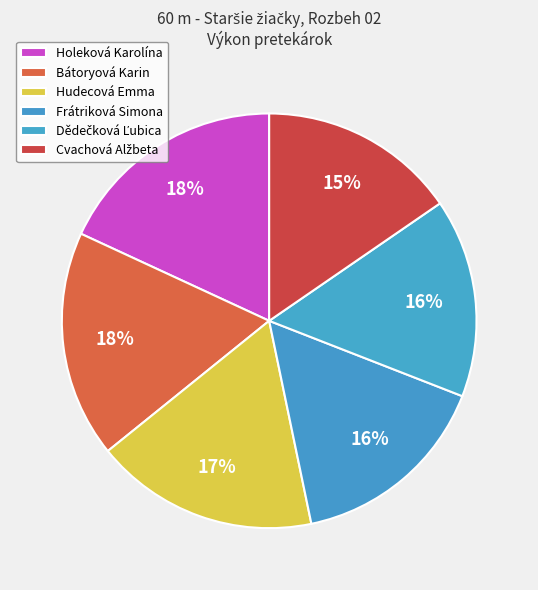

Count the number of slices in the pie.

6